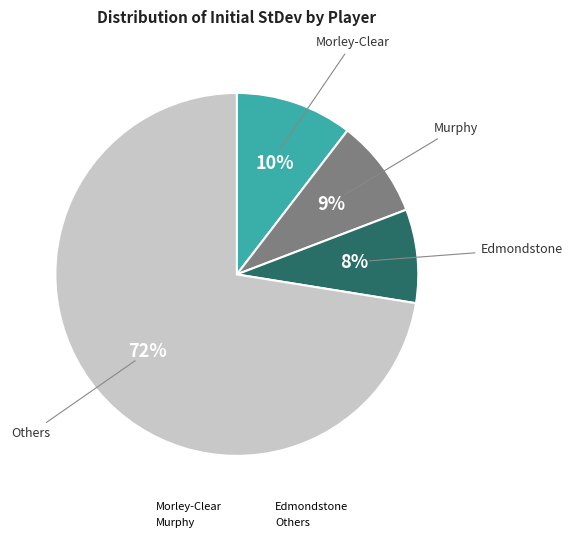

To the nearest percent, what is the average slice percentage?

25%